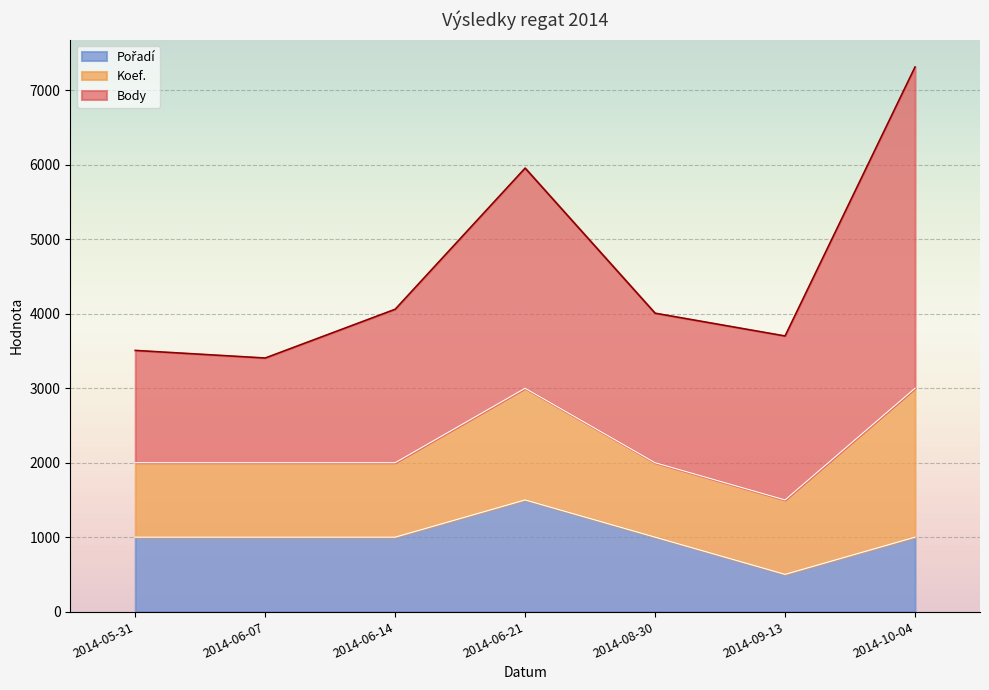

At which category is the sum across all series the highest?

2014-10-04